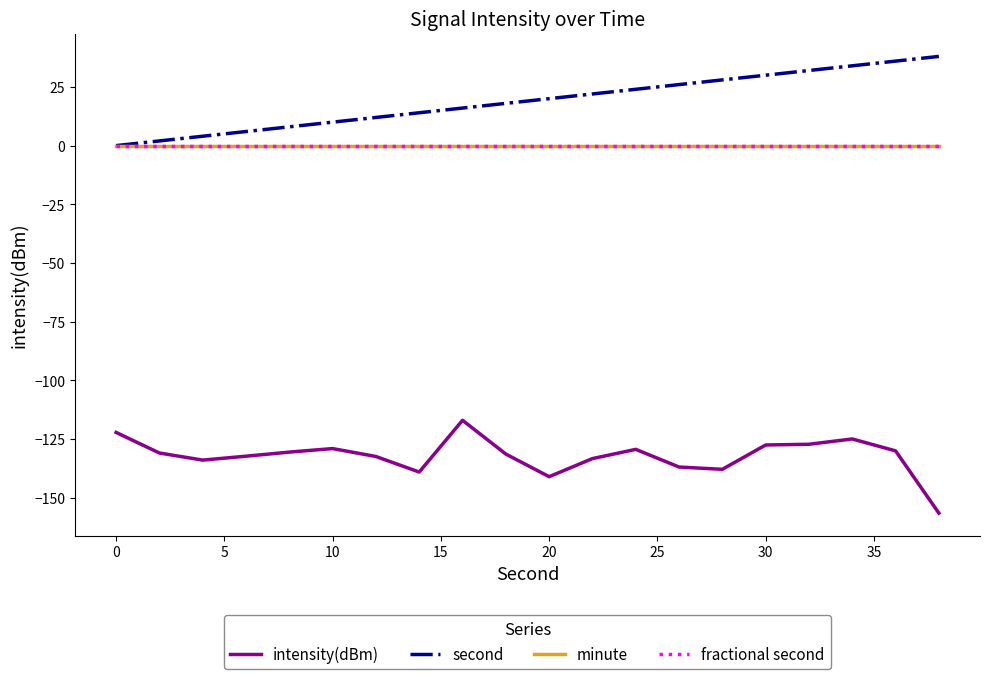

Is this an area chart (filled region under the line)?

No